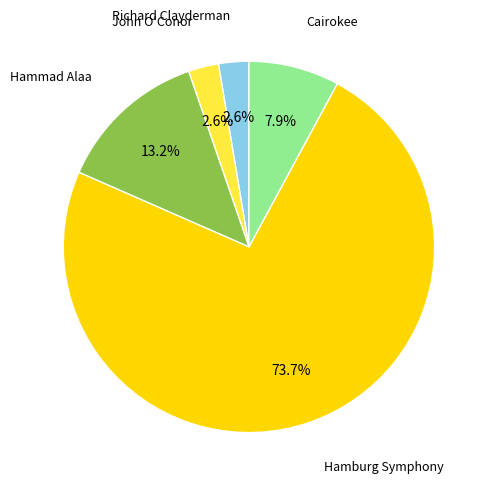

Count the number of slices in the pie.

5